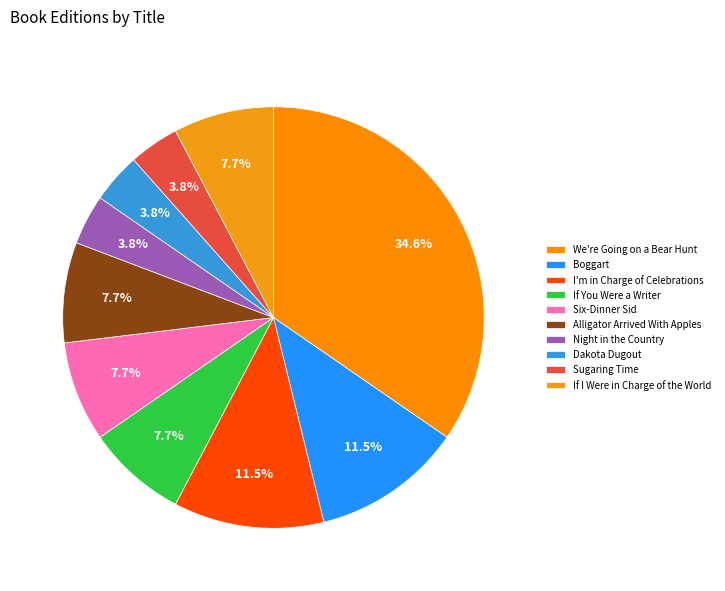

Which slice is the largest?

We're Going on a Bear Hunt